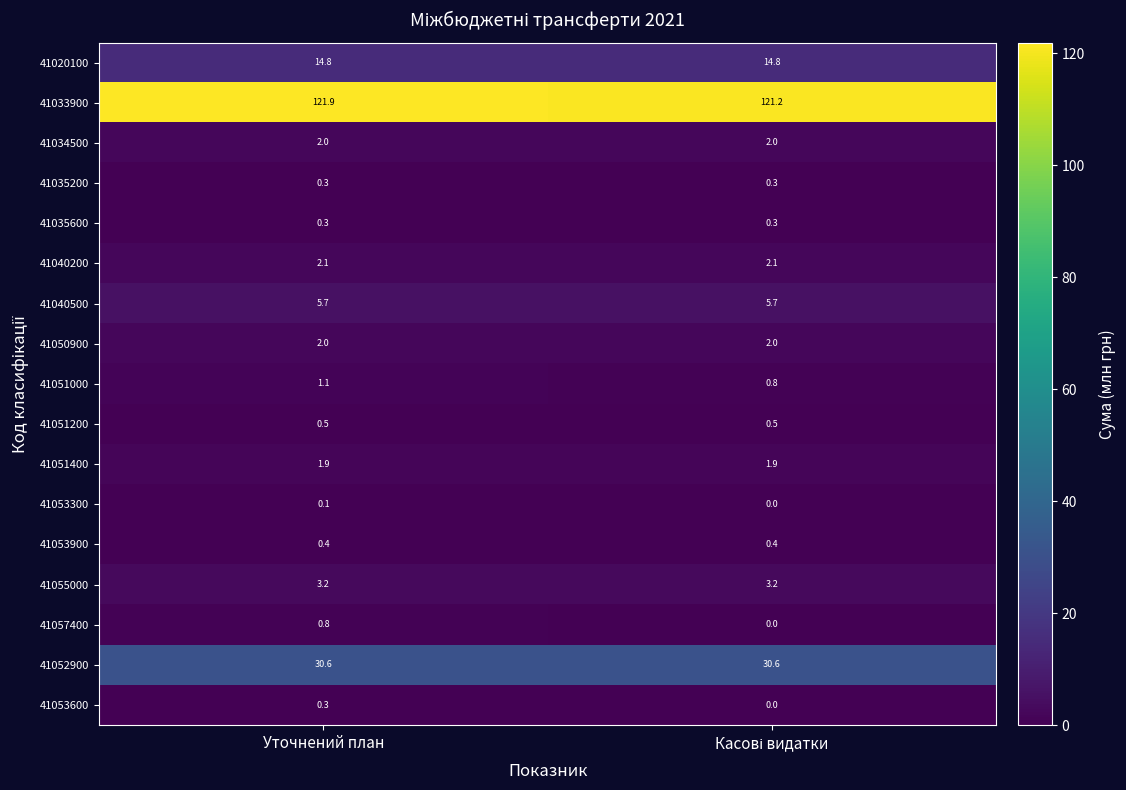

What is the average value of the 41055000 series?

3.2